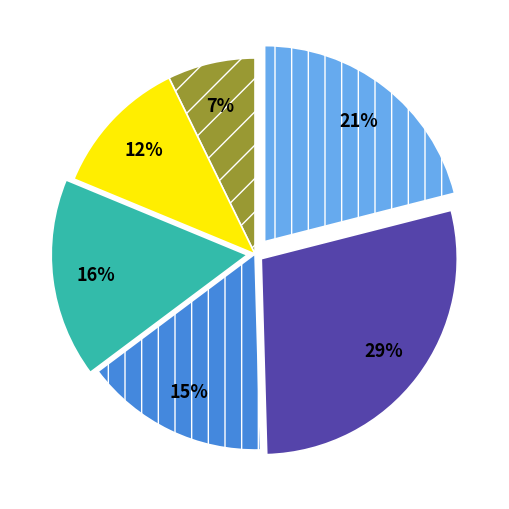

Is there a majority slice in this chart?

No